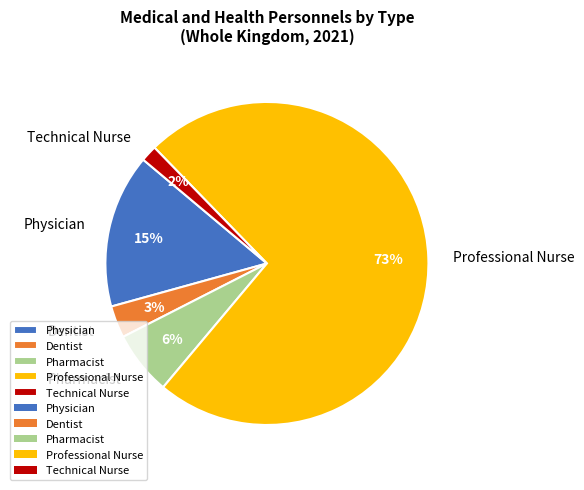

What is the smallest slice in the pie chart?

Technical Nurse